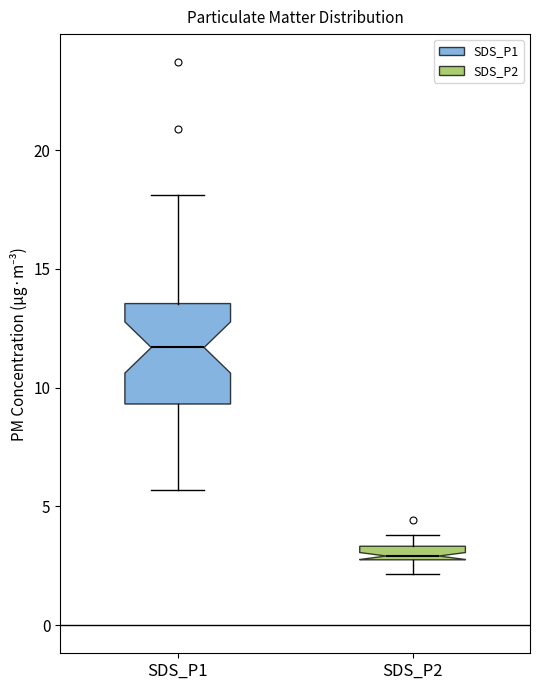

Which box is the tallest, from its lower edge to its upper edge?

SDS_P1